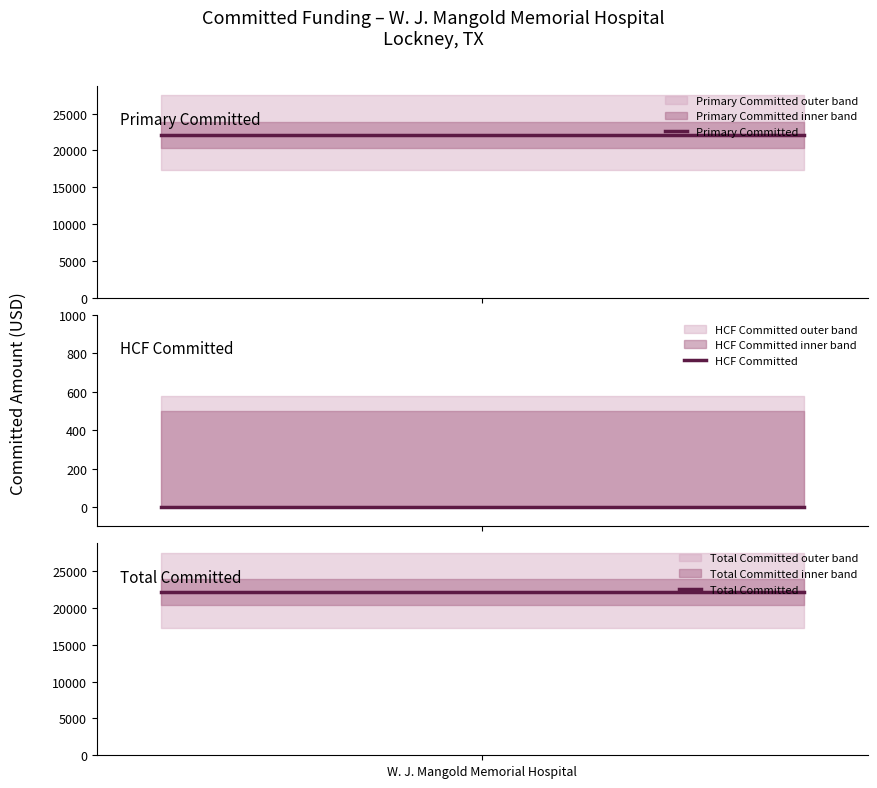

Does the chart display data point markers on the line(s)?

No